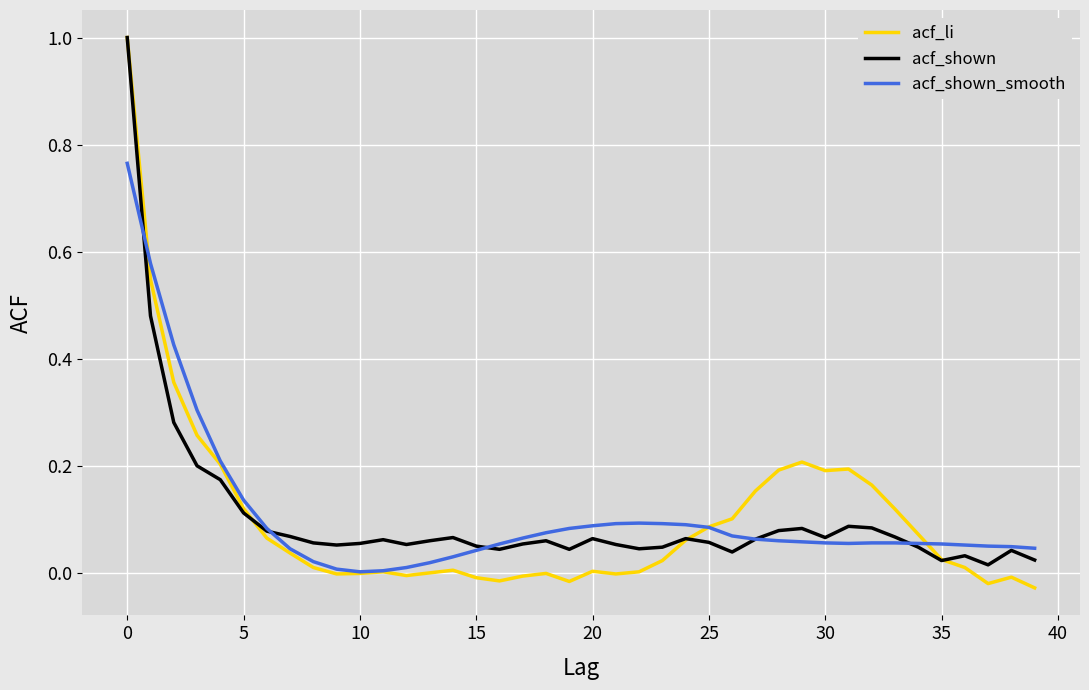

What is the difference between the maximum and minimum values in the acf_shown series?

1.0